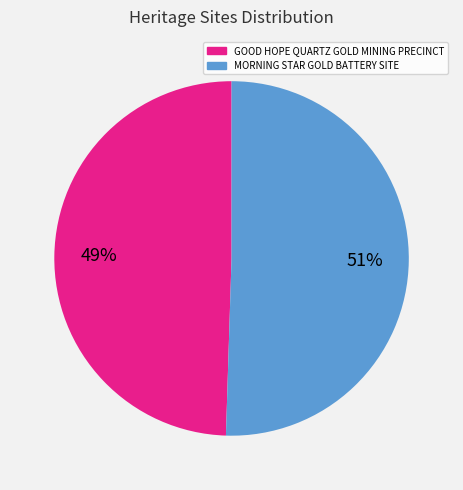

How many slices are in this pie chart?

2